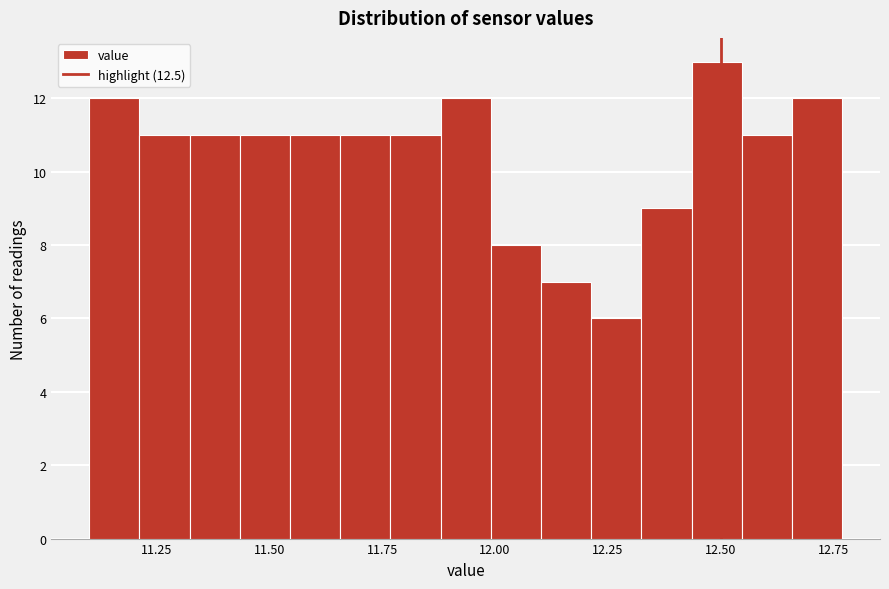

Around what value on the x-axis is the tallest bar? Give the approximate position of its centre, as read against the axis.

12.50